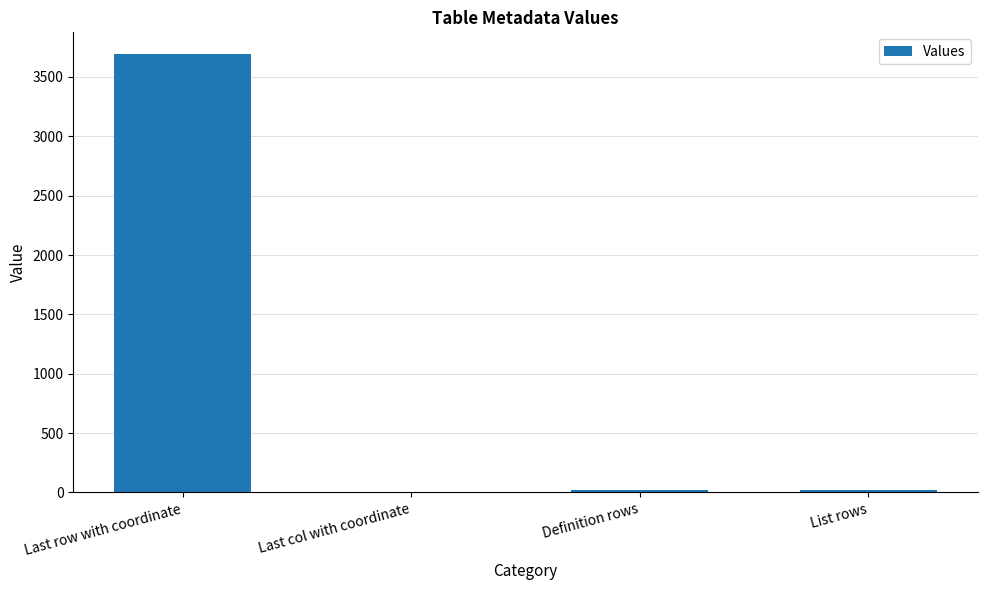

What is the sum of all values?

3736